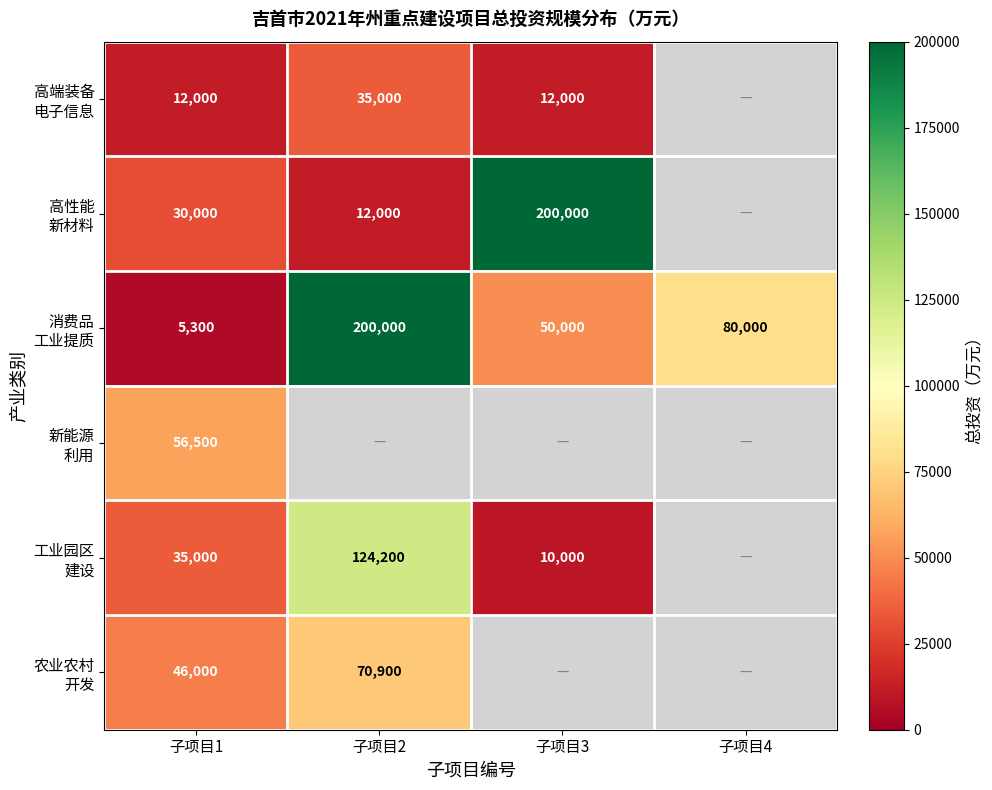

At which category is the sum across all series the highest?

子项目1